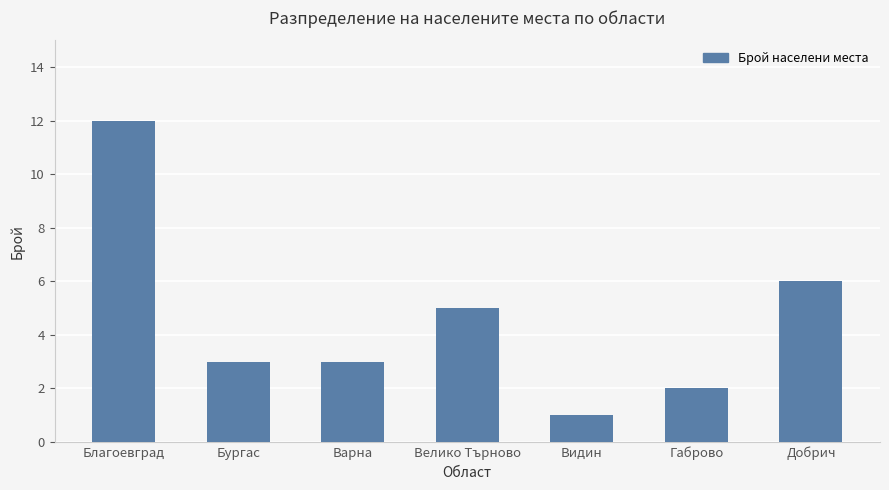

True or false: the data shows 6 at Добрич.

True